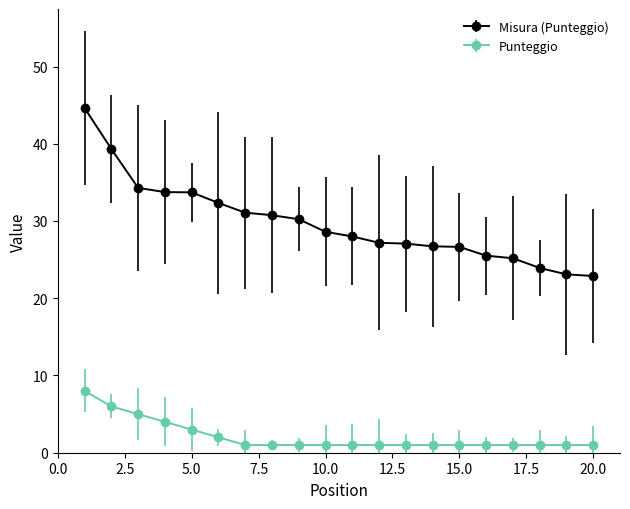

True or false: Punteggio and Misura (Punteggio) intersect in this chart.

False